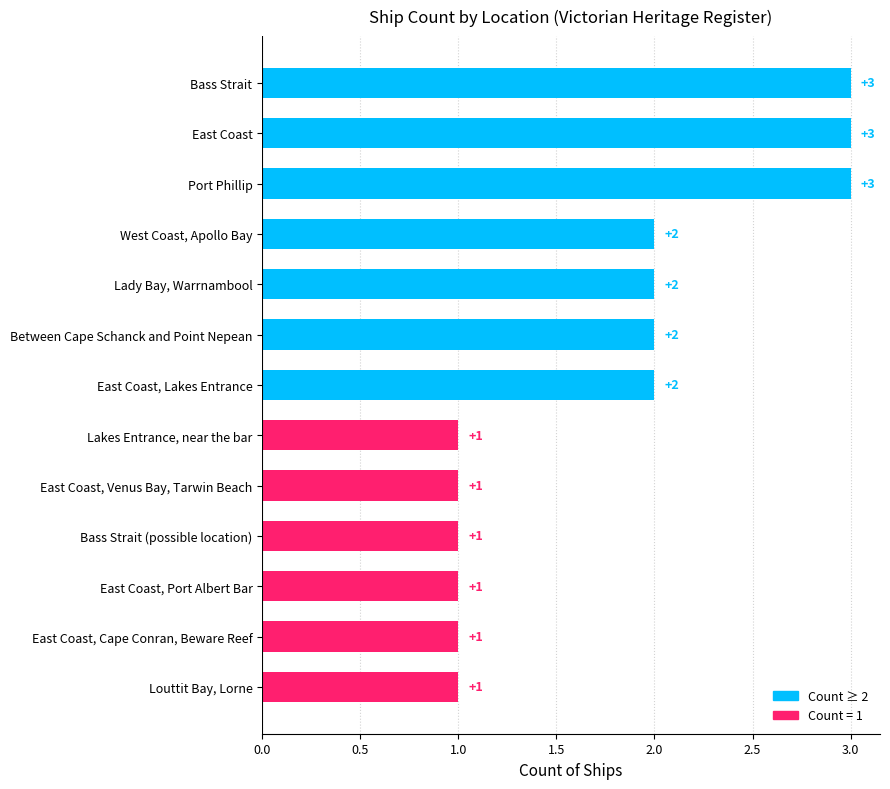

Count the values in the range 1 to 2.

10